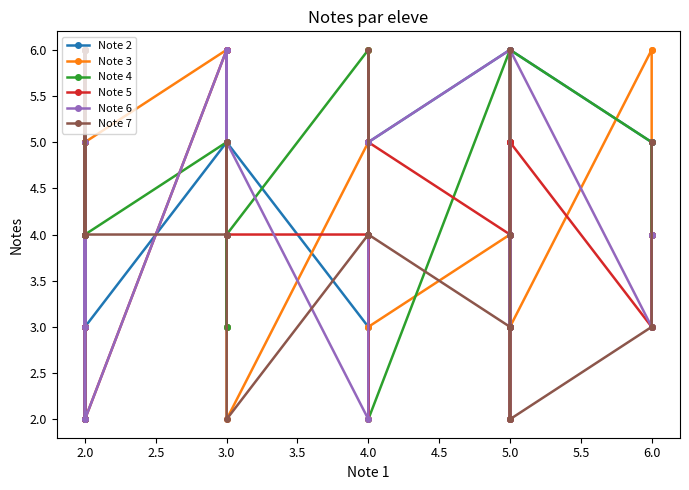

List the series in order of their peak value, highest first.

Note 2, Note 3, Note 4, Note 5, Note 6, Note 7